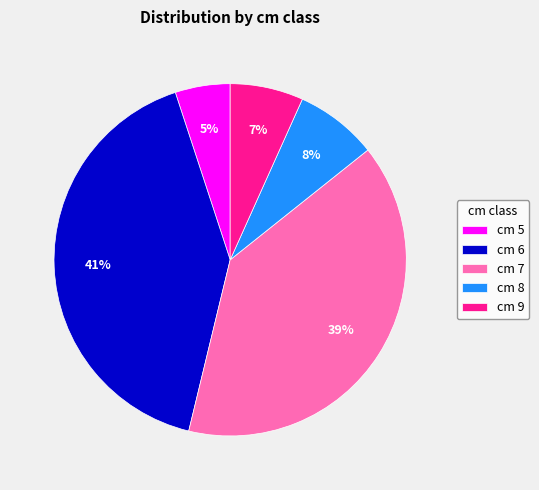

The cm 8 slice represents 16% of the pie. True or false?

False